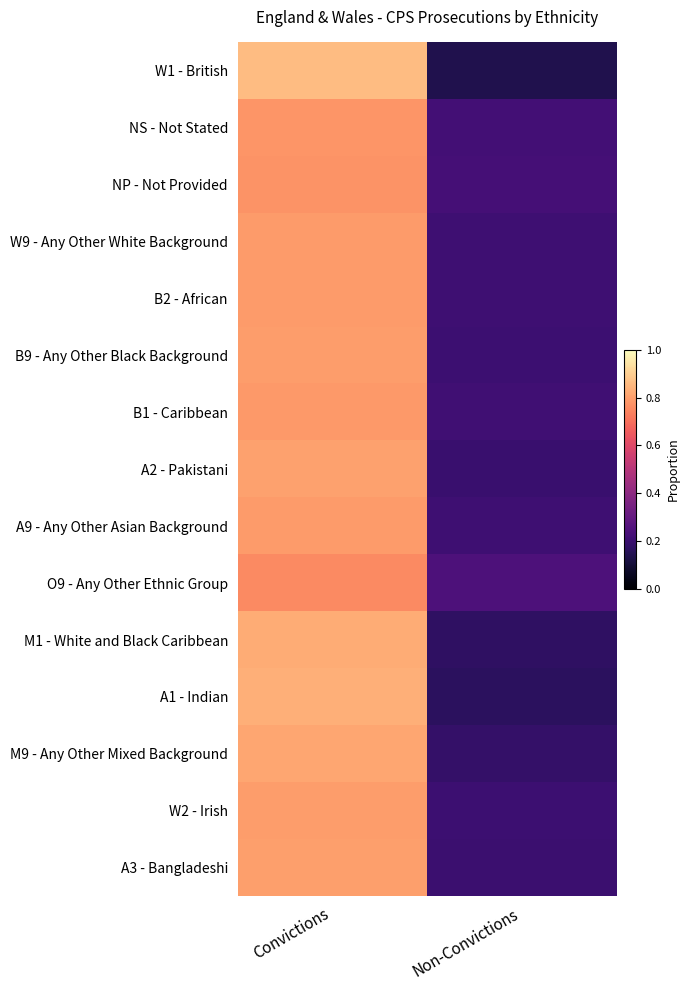

Reading left to right, list all the values displayed in this chart.

W1 - British: Convictions=0.9	Non-Convictions=0.1
NS - Not Stated: Convictions=0.8	Non-Convictions=0.2
NP - Not Provided: Convictions=0.8	Non-Convictions=0.2
W9 - Any Other White Background: Convictions=0.8	Non-Convictions=0.2
B2 - African: Convictions=0.8	Non-Convictions=0.2
B9 - Any Other Black Background: Convictions=0.8	Non-Convictions=0.2
B1 - Caribbean: Convictions=0.8	Non-Convictions=0.2
A2 - Pakistani: Convictions=0.8	Non-Convictions=0.2
A9 - Any Other Asian Background: Convictions=0.8	Non-Convictions=0.2
O9 - Any Other Ethnic Group: Convictions=0.8	Non-Convictions=0.2
M1 - White and Black Caribbean: Convictions=0.8	Non-Convictions=0.2
A1 - Indian: Convictions=0.8	Non-Convictions=0.2
M9 - Any Other Mixed Background: Convictions=0.8	Non-Convictions=0.2
W2 - Irish: Convictions=0.8	Non-Convictions=0.2
A3 - Bangladeshi: Convictions=0.8	Non-Convictions=0.2